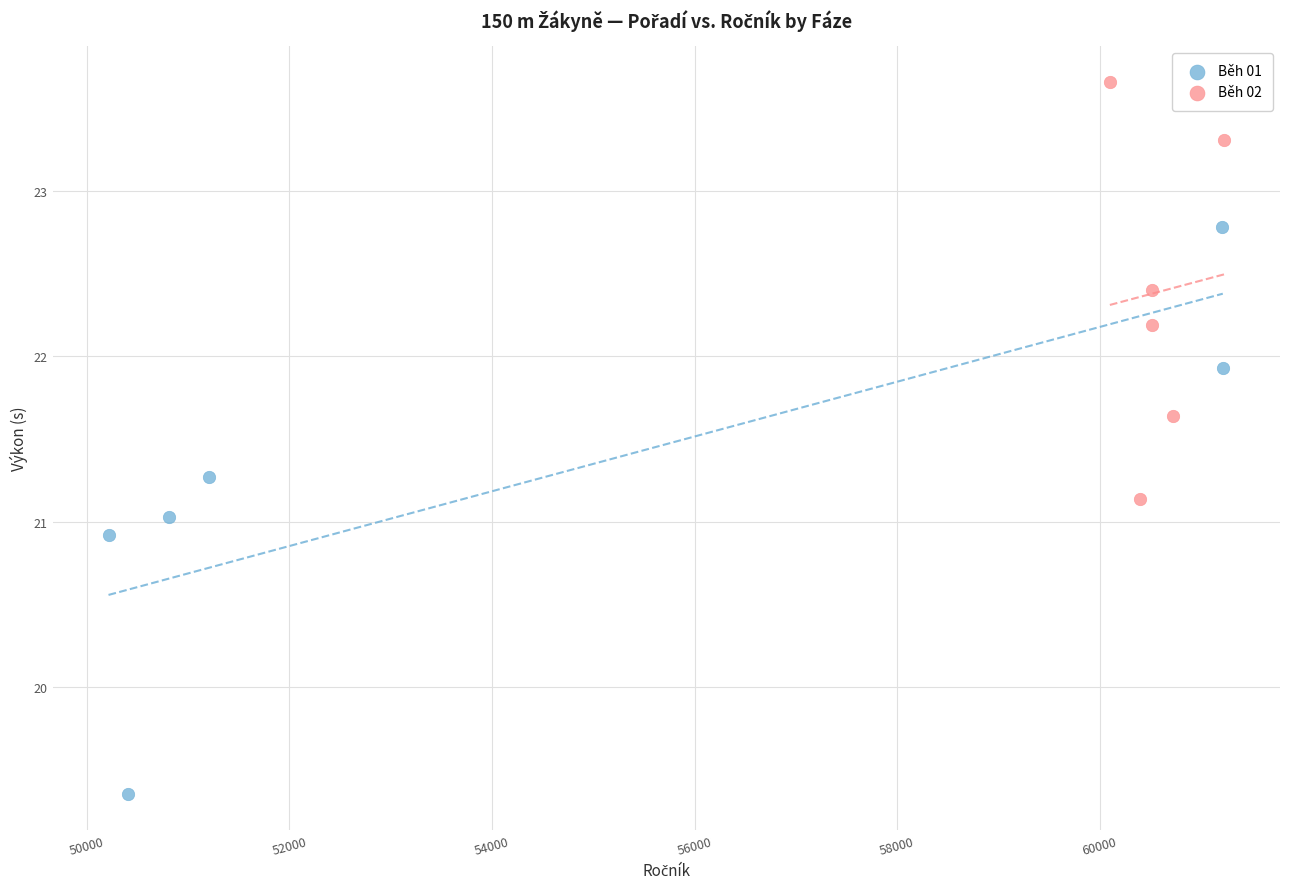

Which series contains the highest Y value?

Běh 02